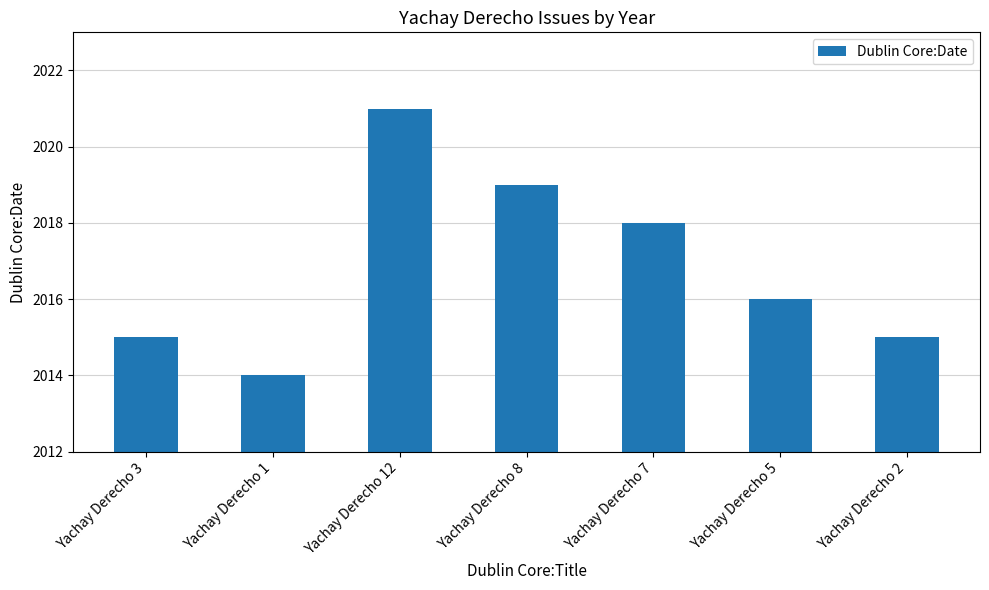

Which label corresponds to the largest value in the chart?

Yachay Derecho 12